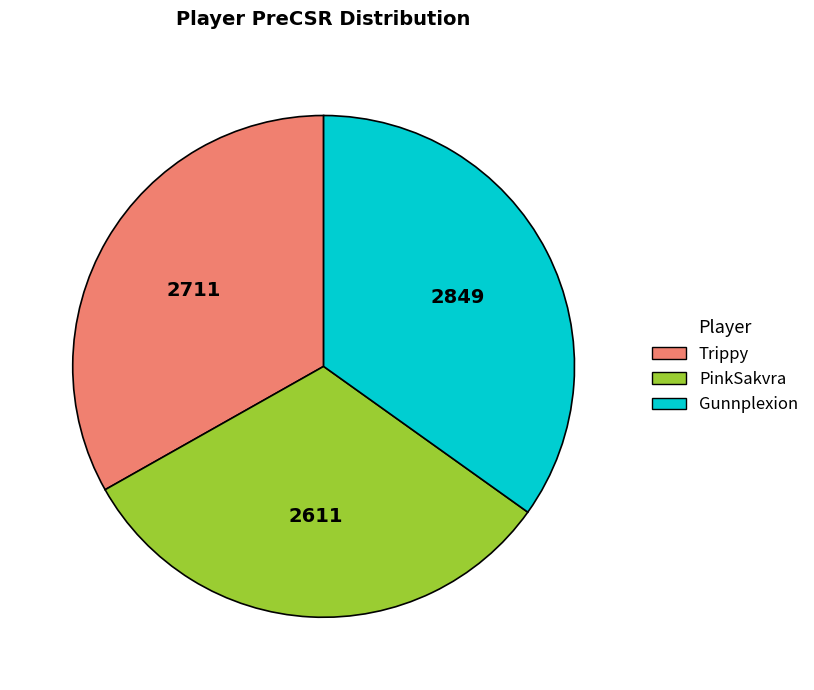

True or false: Trippy accounts for 33% of the total.

True